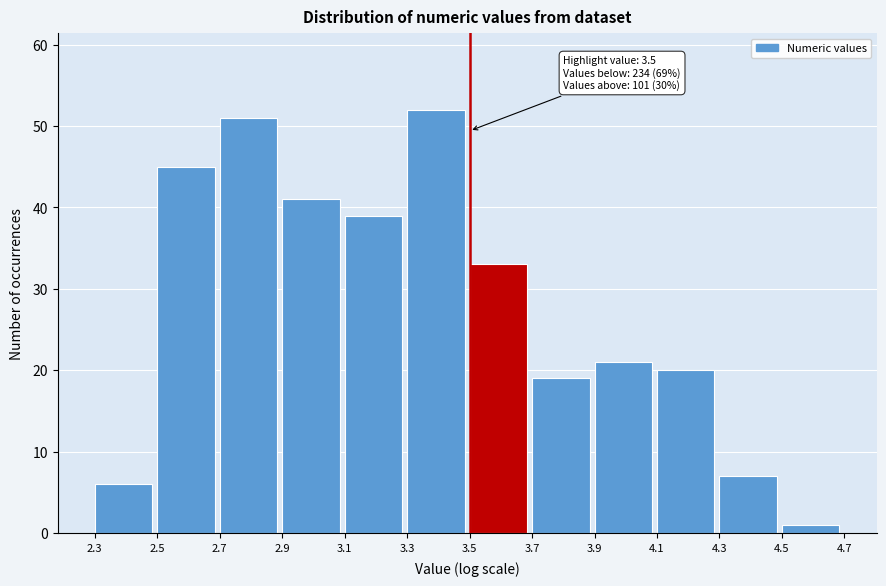

Which range on the x-axis has the tallest bar?

3.3 to 3.5